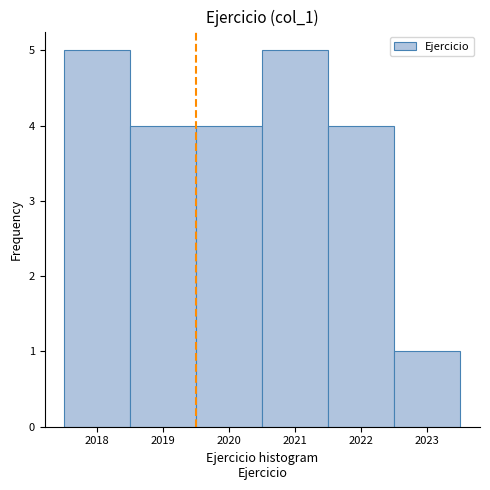

What is the height of the bar covering 2019.5 to 2020.5 on the x-axis? The values are not printed on the chart, so give them approximately, as read against the axis.

4